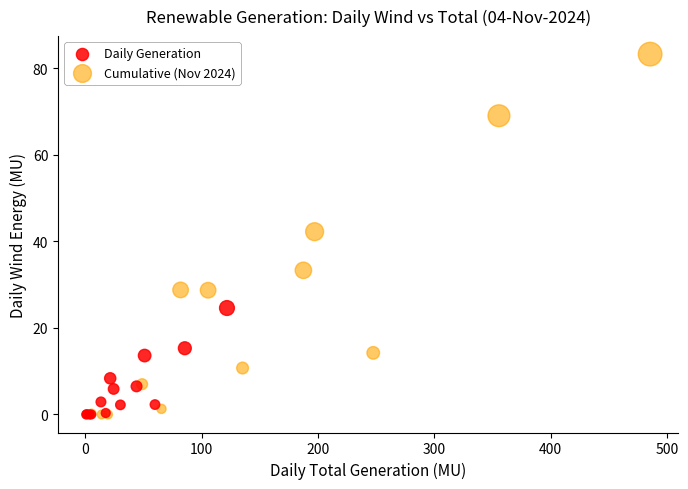

Which series has the widest spread of Y values?

Cumulative (Nov 2024)